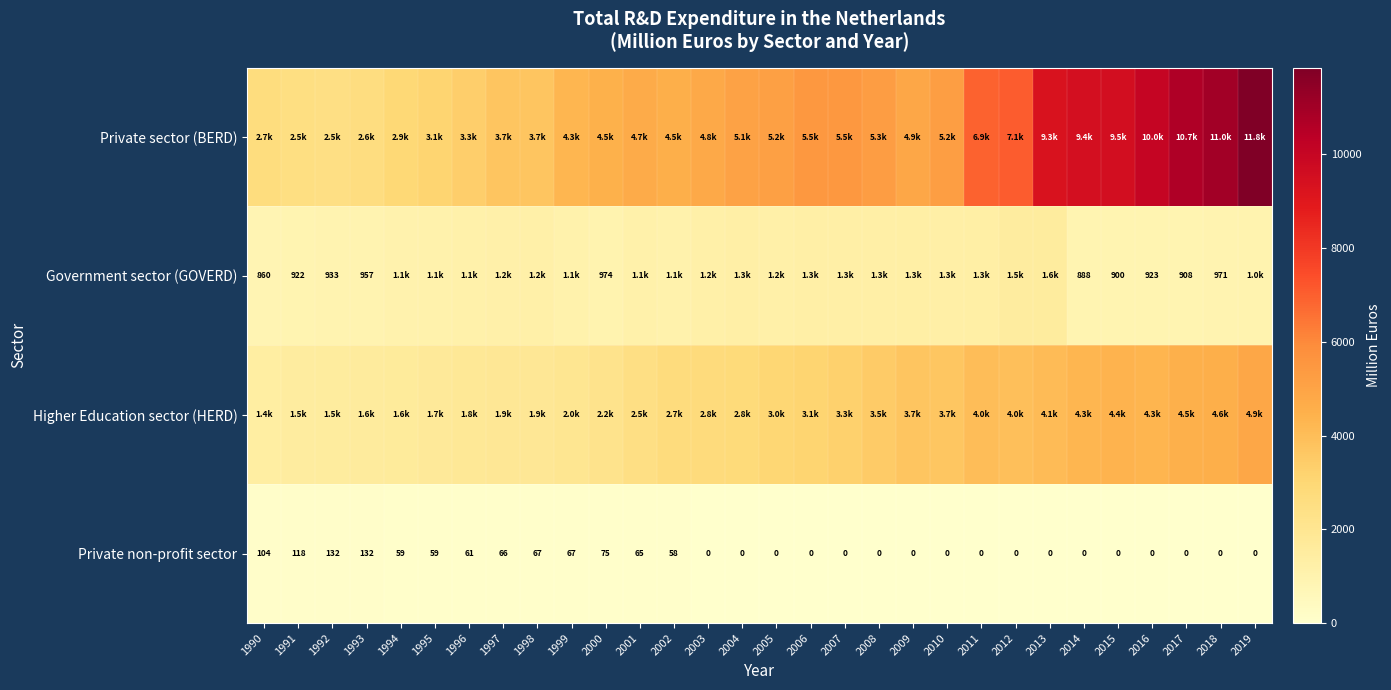

Between 1992 and 1995, which is larger?

1995